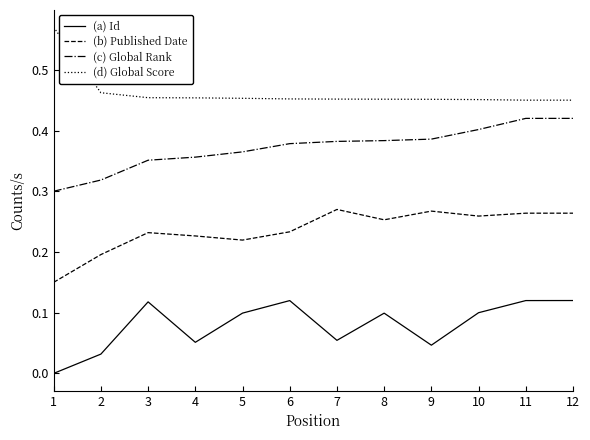

List the series in order of their overall mean, lowest first.

(a) Id, (b) Published Date, (c) Global Rank, (d) Global Score